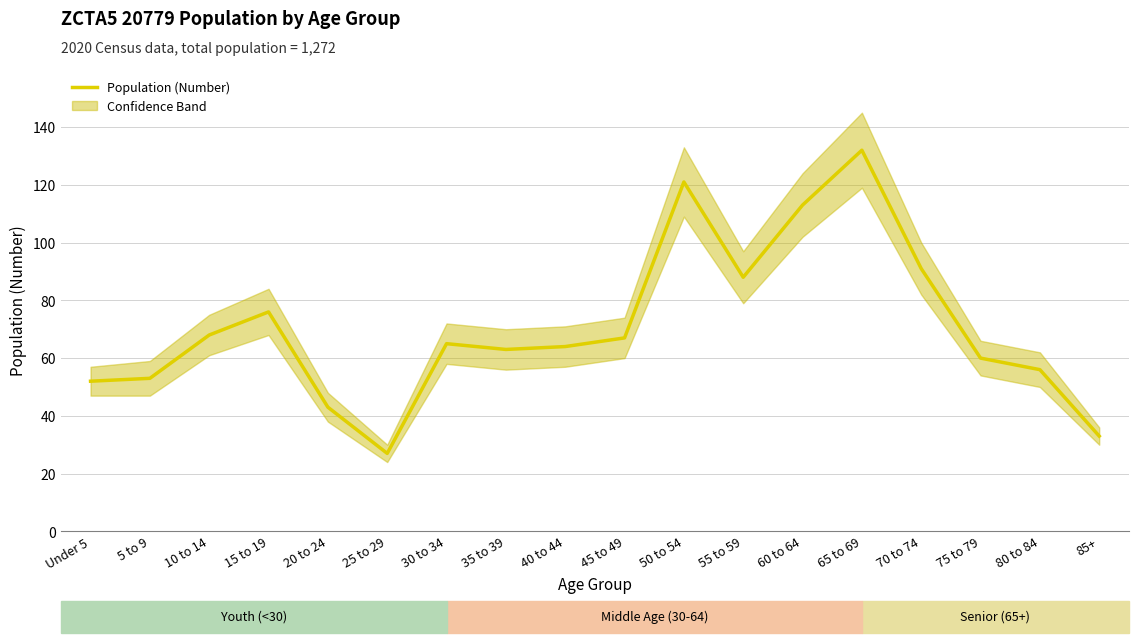

Rank the categories by value from highest to lowest.

65 to 69, 50 to 54, 60 to 64, 70 to 74, 55 to 59, 15 to 19, 10 to 14, 45 to 49, 30 to 34, 40 to 44, 35 to 39, 75 to 79, 80 to 84, 5 to 9, Under 5, 20 to 24, 85+, 25 to 29